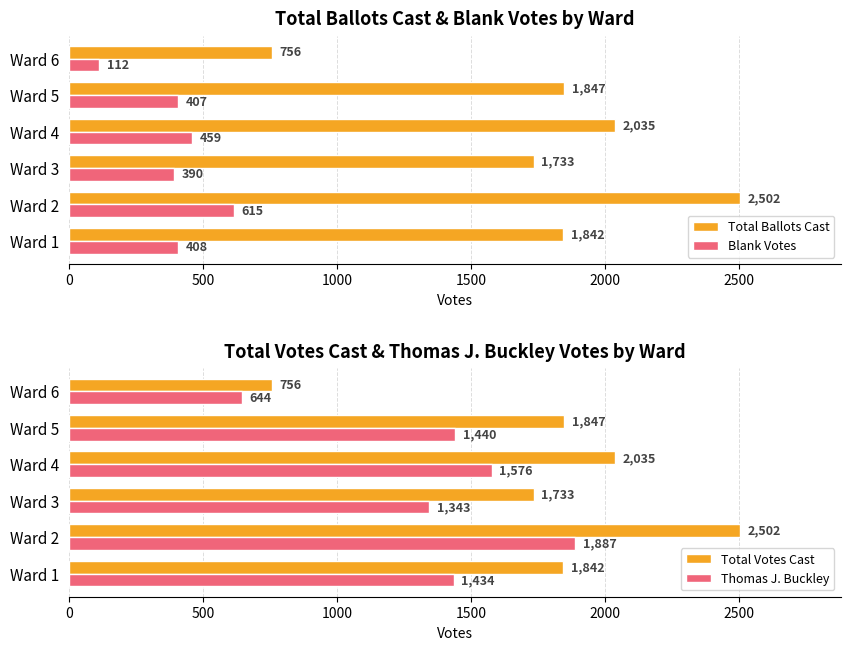

What is the minimum value shown in the chart?

112